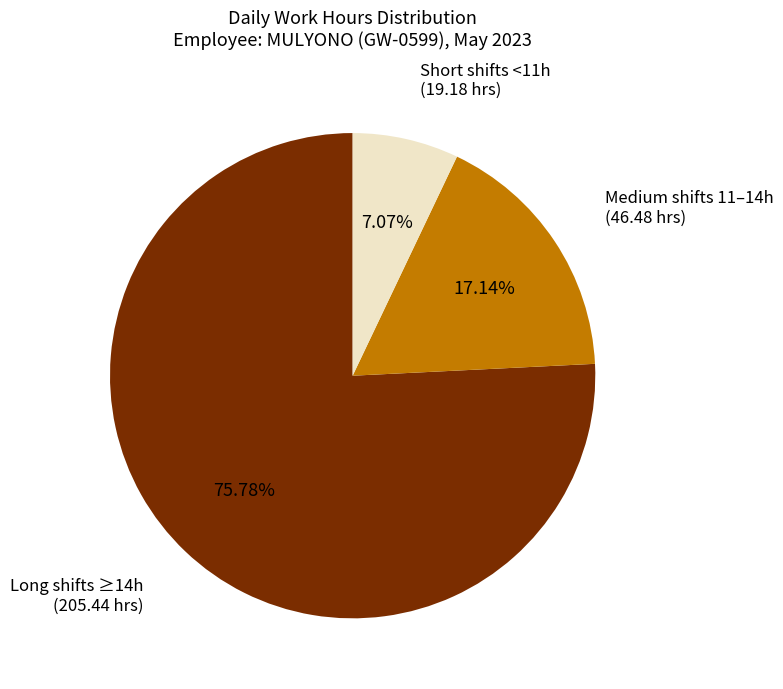

How many segments does this pie chart have?

3